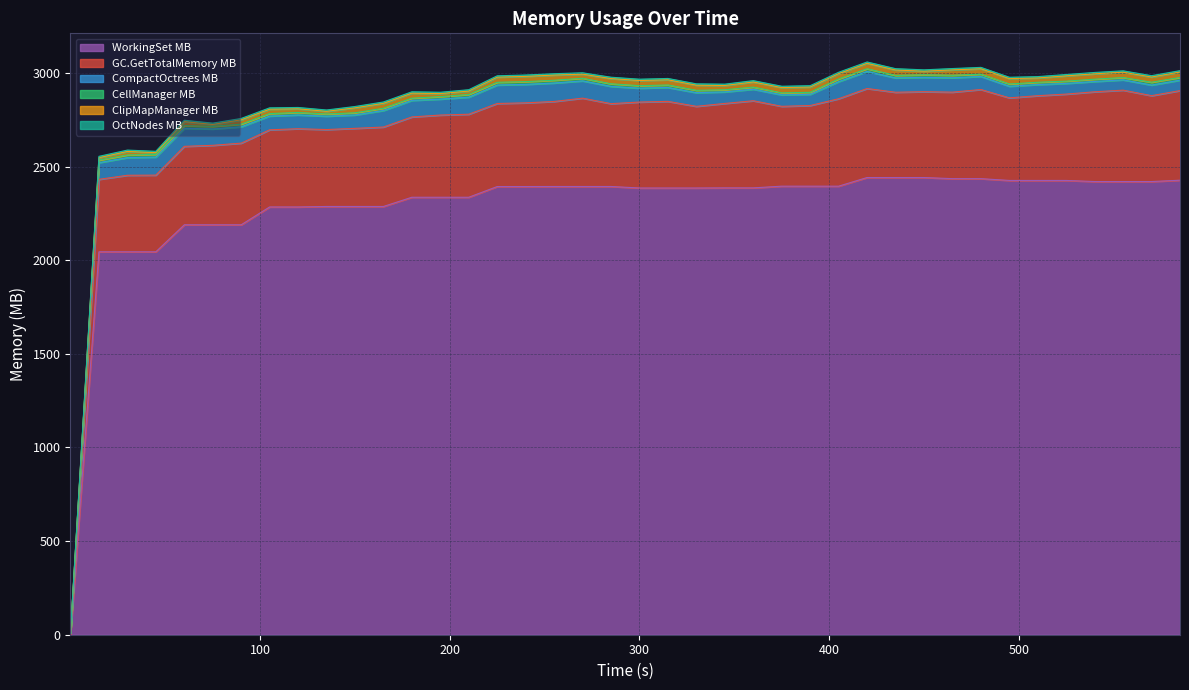

The OctNodes MB series shows 7.2 at 210.0048. True or false?

True